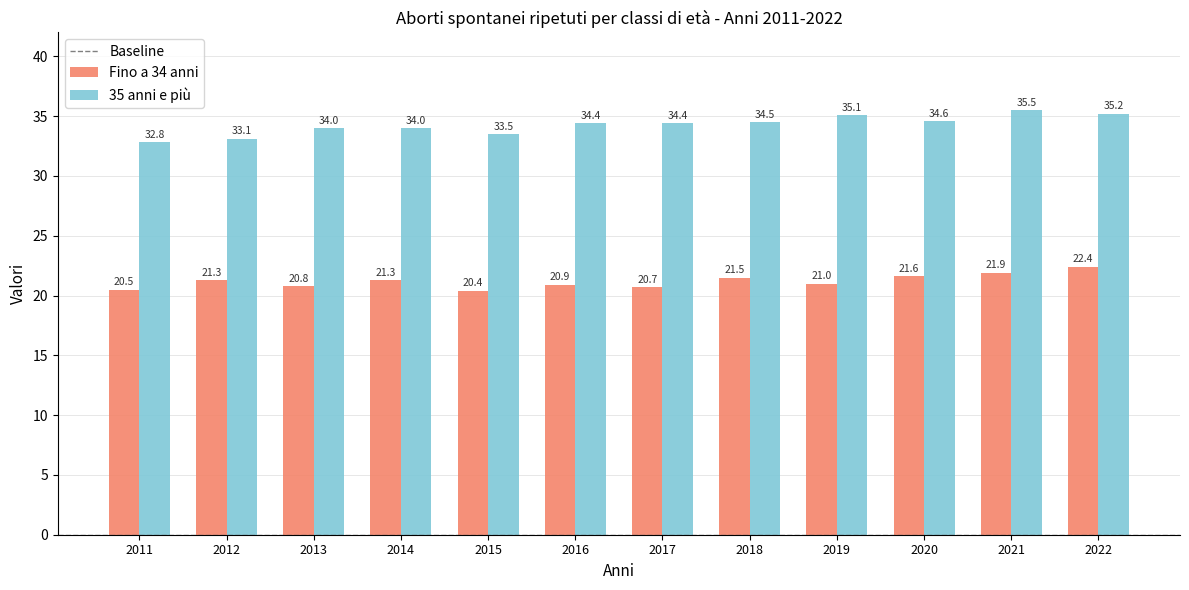

What is the total value across all series at 2012?

54.4